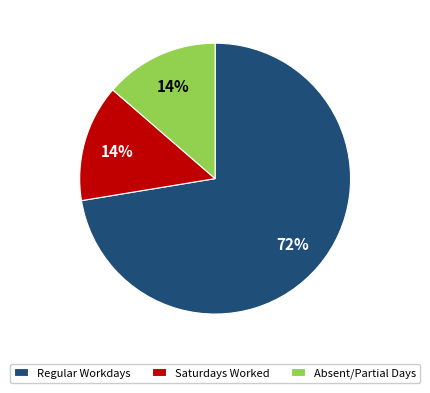

The Saturdays Worked slice represents 14% of the pie. True or false?

True